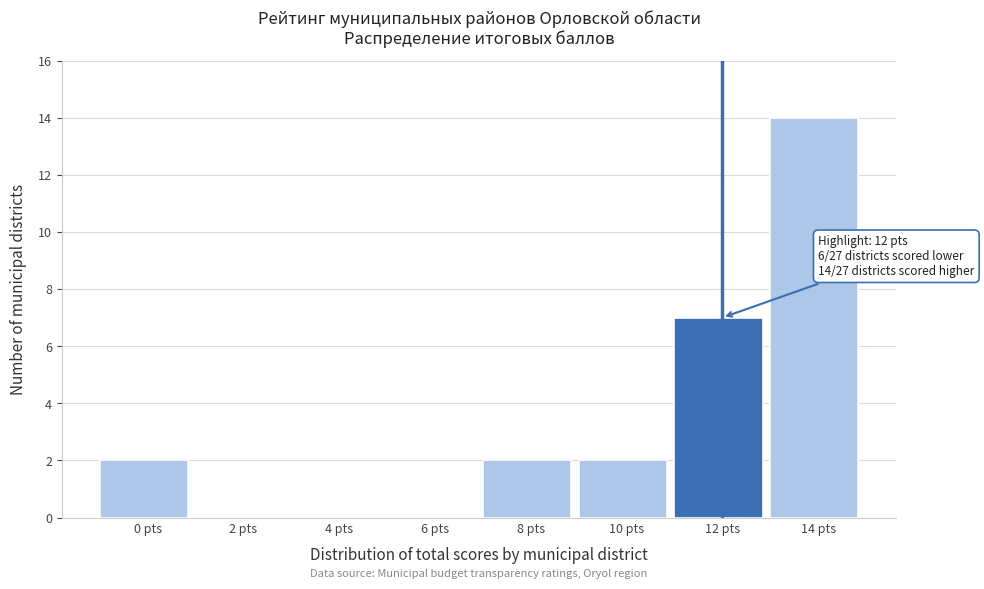

Reading left to right, list all the values displayed in this chart.

0 pts=2	2 pts=0	4 pts=0	6 pts=0	8 pts=2	10 pts=2	12 pts=7	14 pts=14